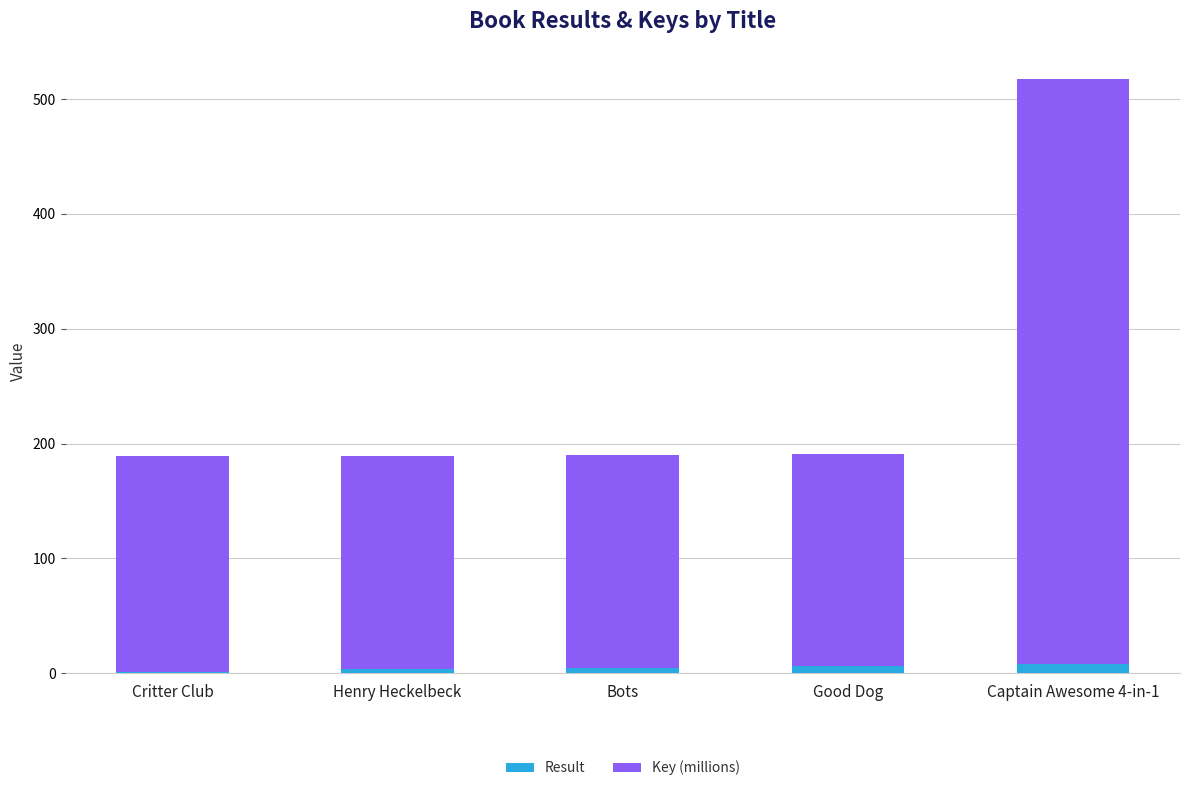

At which category is the sum across all series the highest?

Captain Awesome 4-in-1